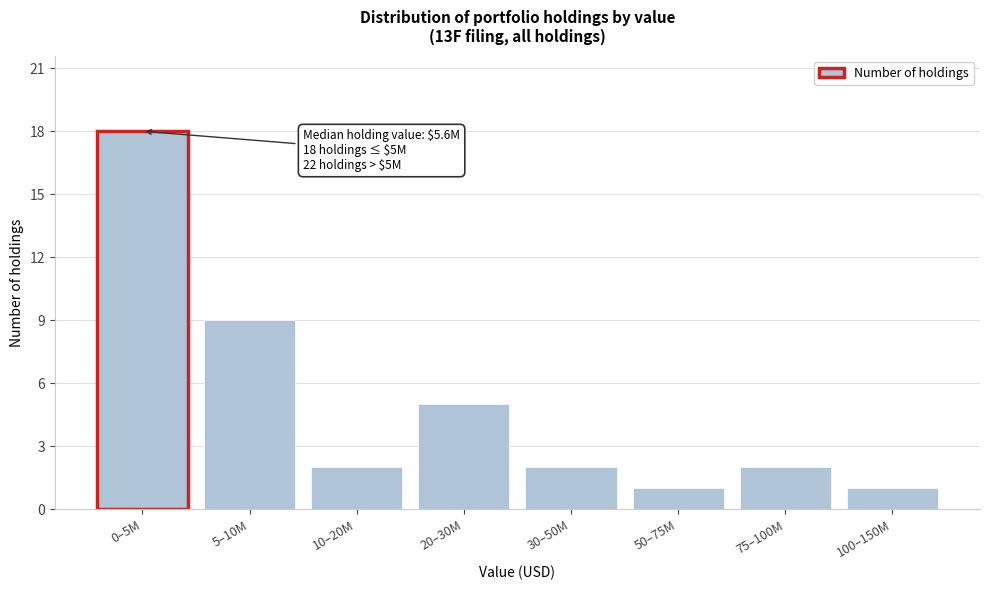

Reading right to left, what are all the values shown in this chart?

1	2	1	2	5	2	9	18